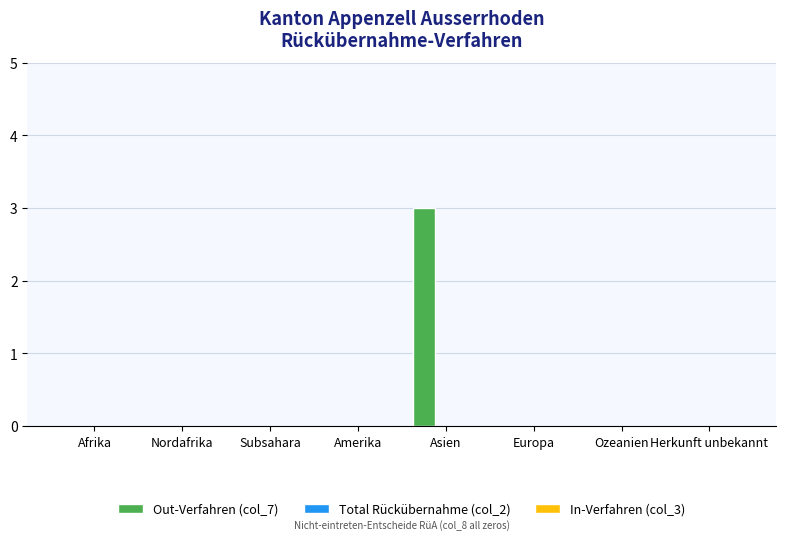

What is the maximum value shown in the chart?

3